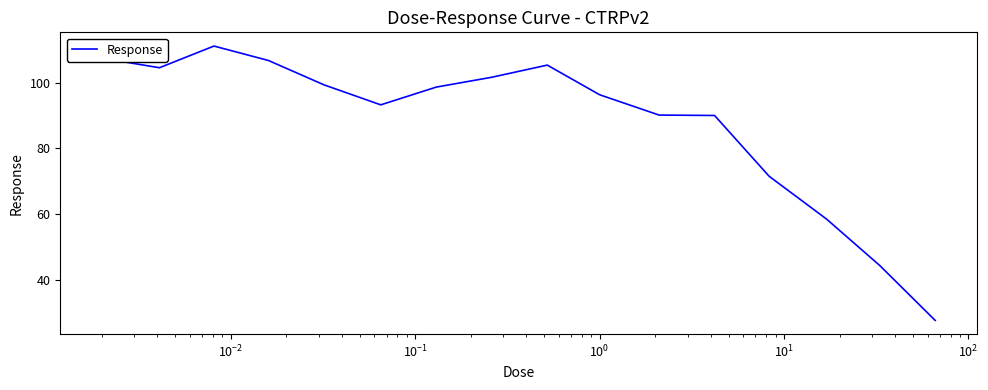

What is the greatest value displayed?

111.1